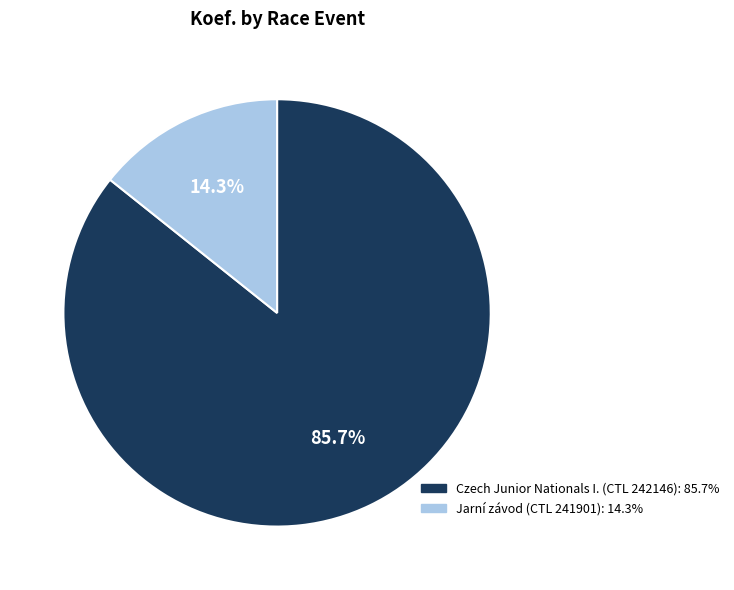

Which category has the biggest portion of the pie?

Czech Junior Nationals I. (CTL 242146)